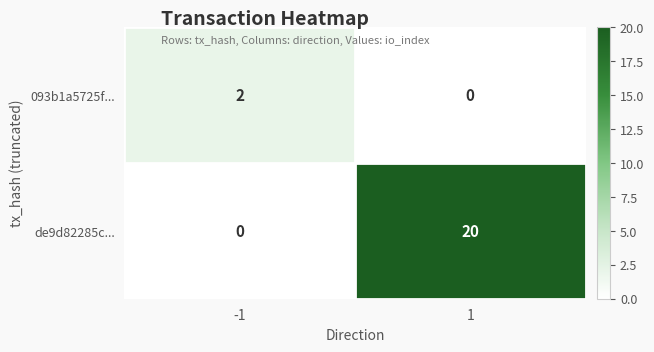

Rank the series by their maximum value, from lowest to highest.

093b1a5725f..., de9d82285c...